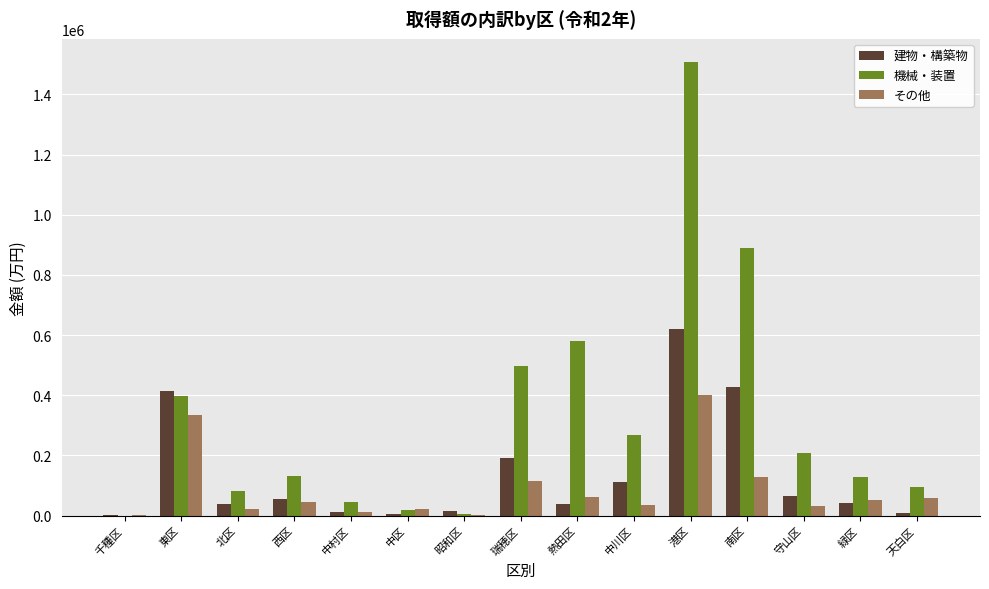

Is the value of 機械・装置 at 中村区 greater than the value of 建物・構築物 at 中村区?

Yes